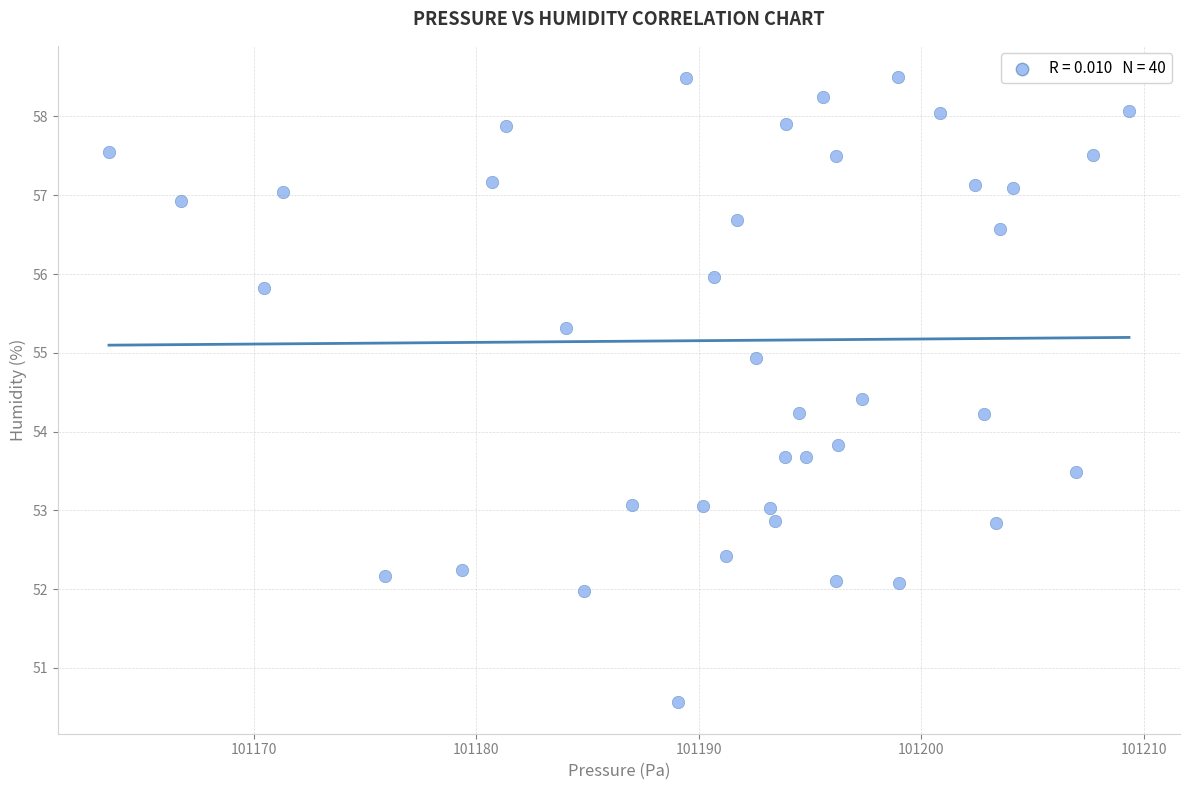

What is the range of Y values (max minus min)?

7.9